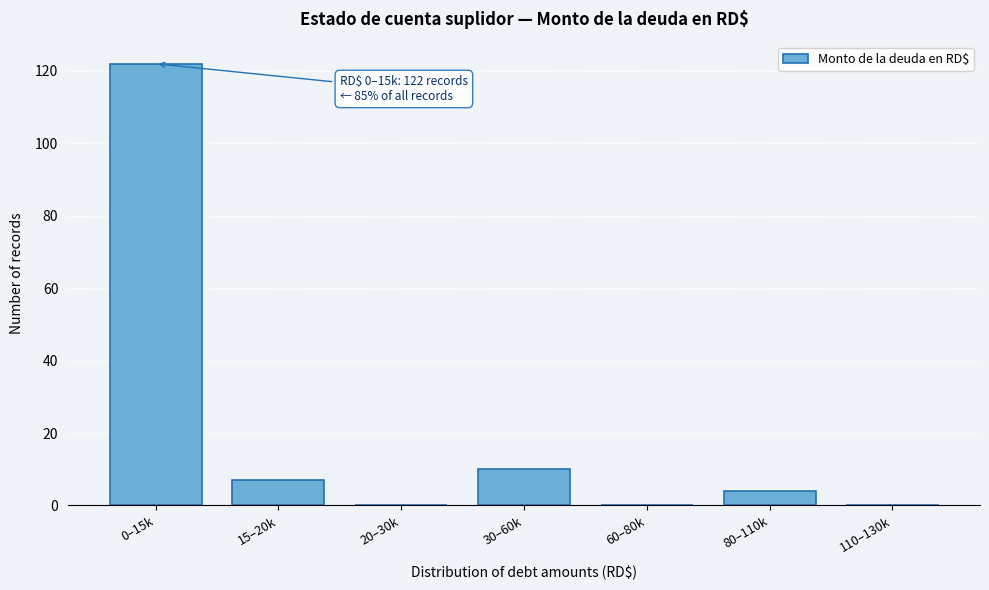

Reading right to left, what are all the values shown in this chart?

110–130k=0	80–110k=4	60–80k=0	30–60k=10	20–30k=0	15–20k=7	0–15k=122